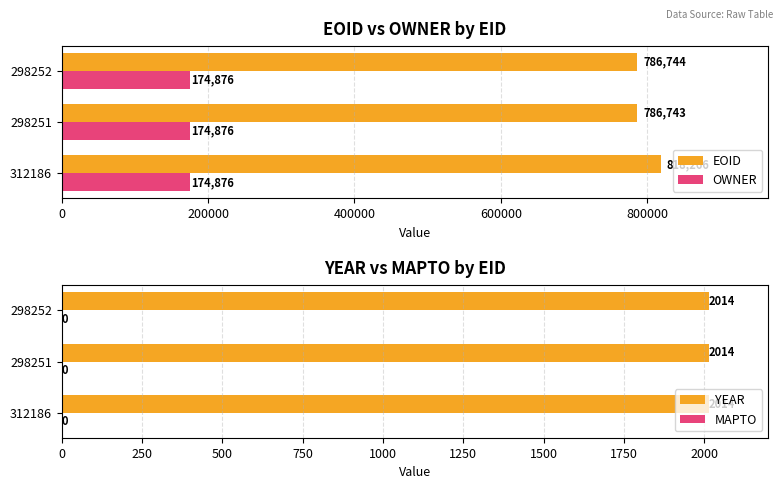

What is the minimum value for EOID?

786743